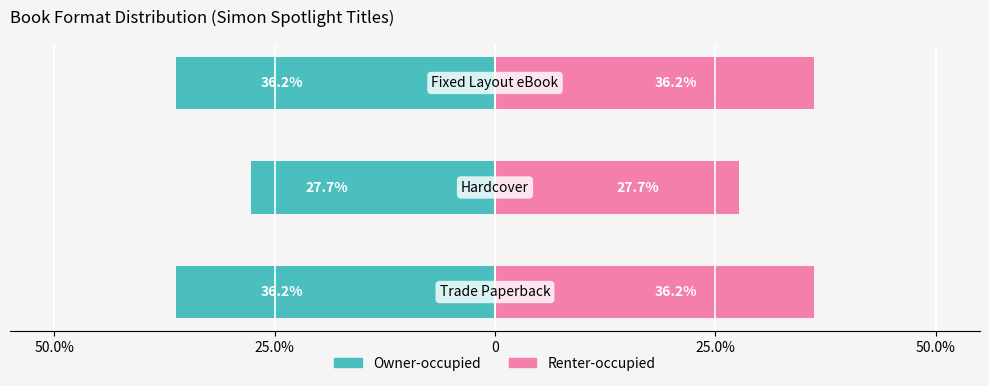

What is the average value of the Fixed Layout eBook / Right series?

33.3